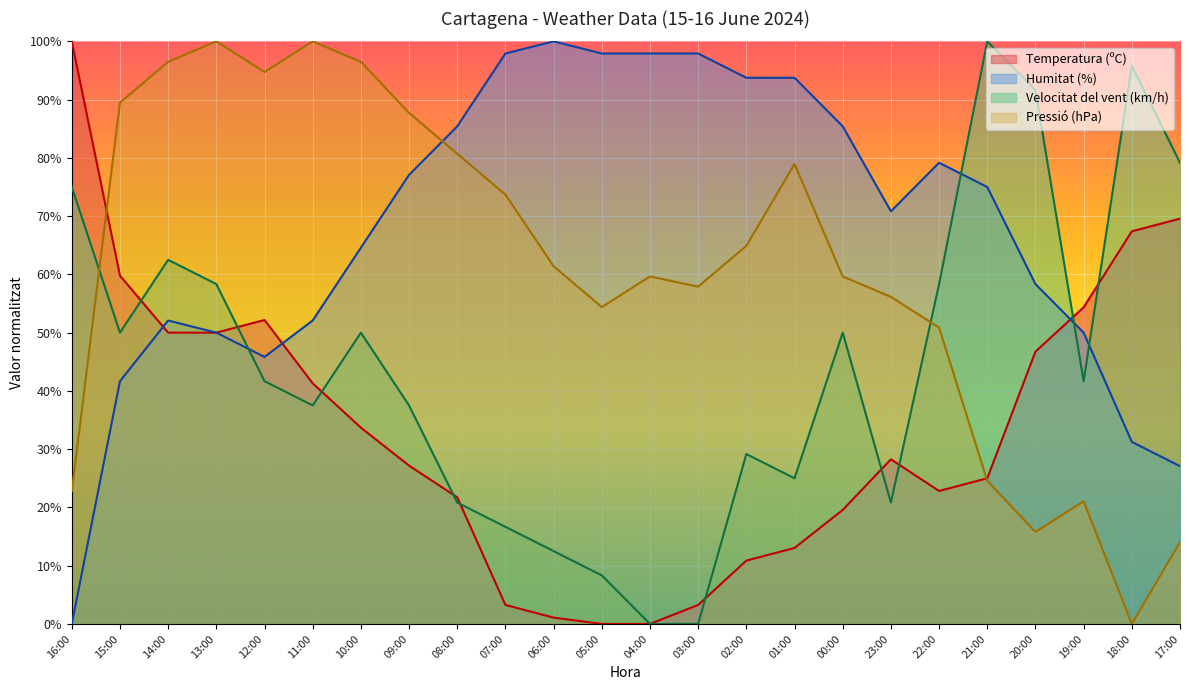

The value of Temperatura (ºC) at 17:00 is 24.2. True or false?

False